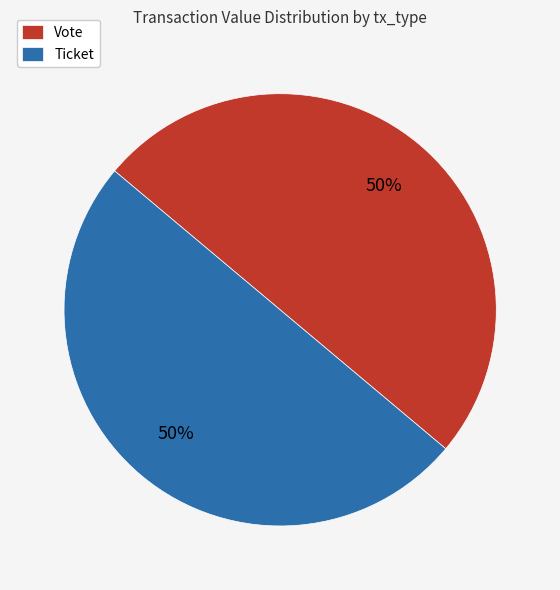

To the nearest percent, what portion does Ticket represent?

50%